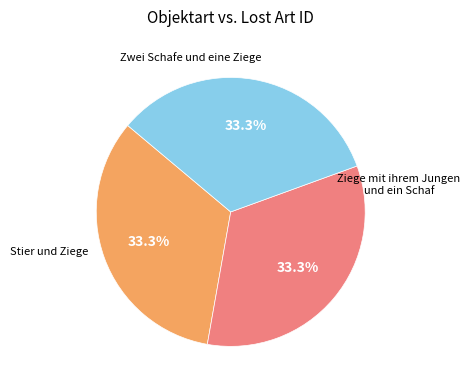

Does any single category account for the majority?

No